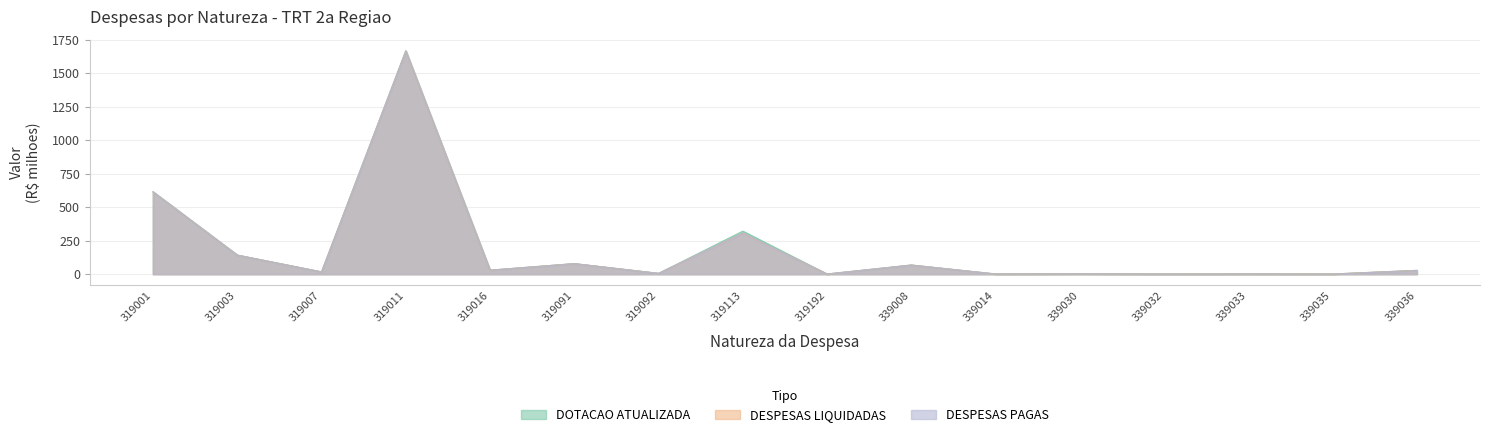

What is the difference between the second highest and minimum values in the DESPESAS LIQUIDADAS series?

614.2